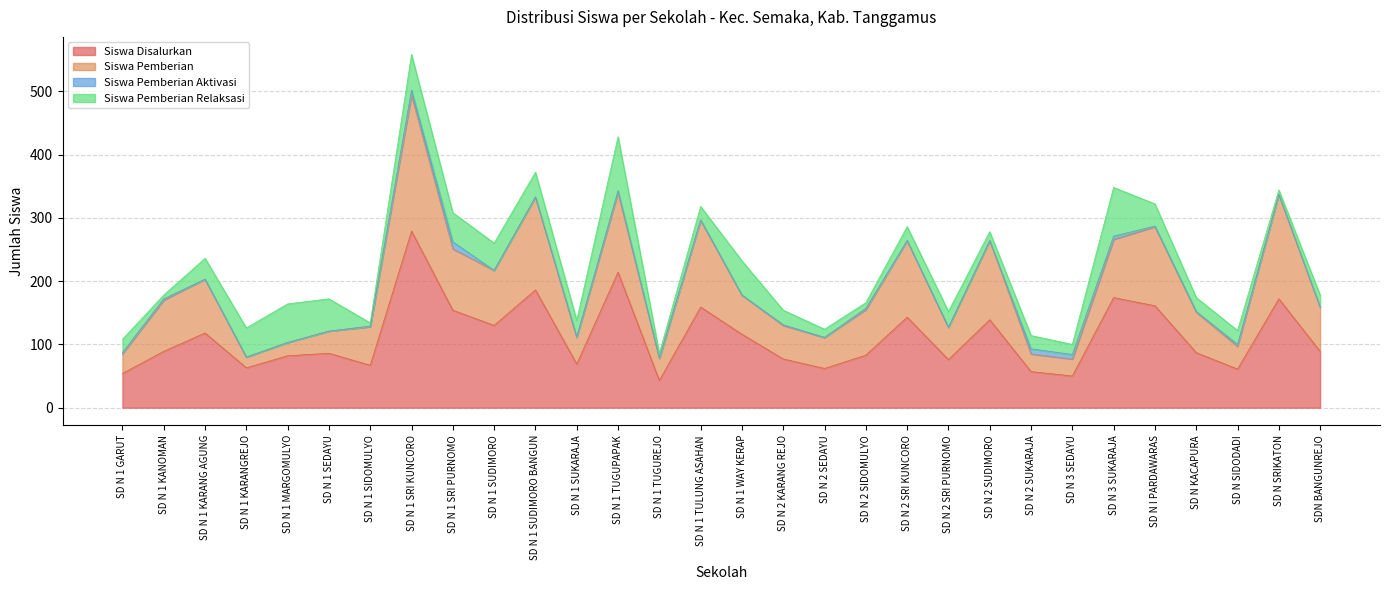

At which category is the sum across all series the highest?

SD N 1 SRI KUNCORO